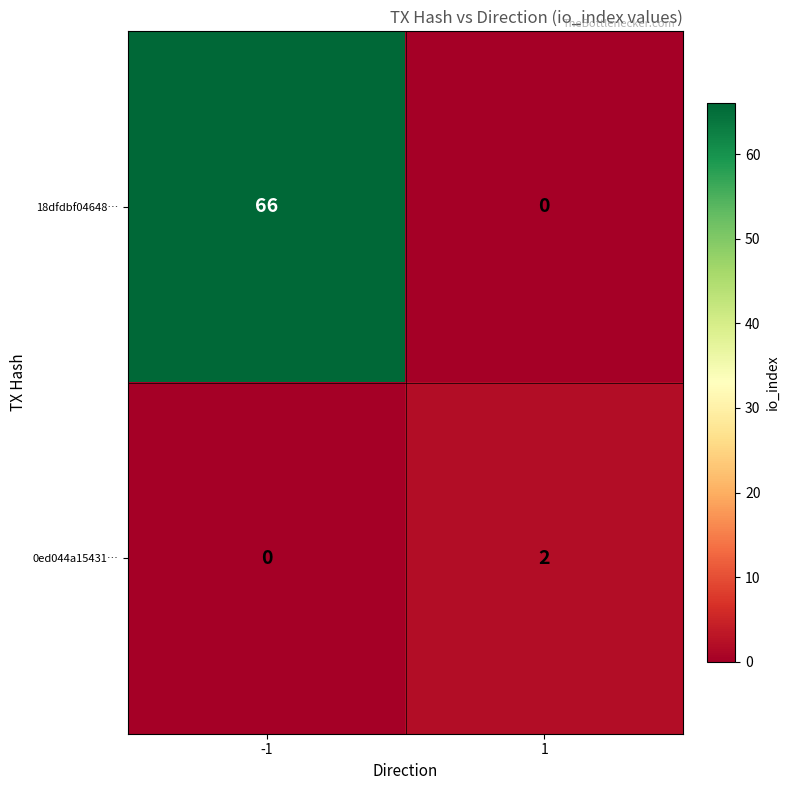

What is the difference between the maximum and minimum values in the 18dfdbf04648… series?

66